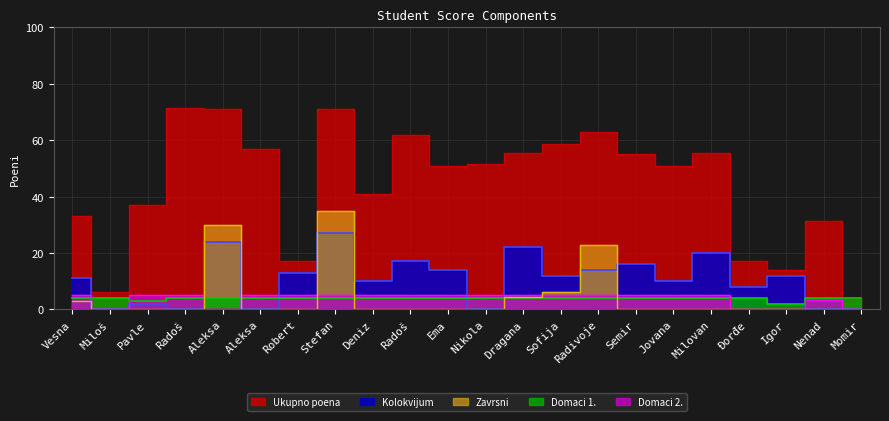

True or false: Domaci 1. and Ukupno poena intersect in this chart.

False